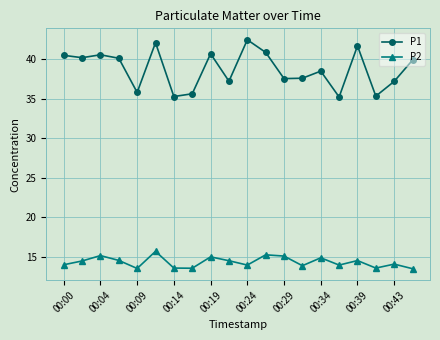

What is the average value of the P2 series?

14.3